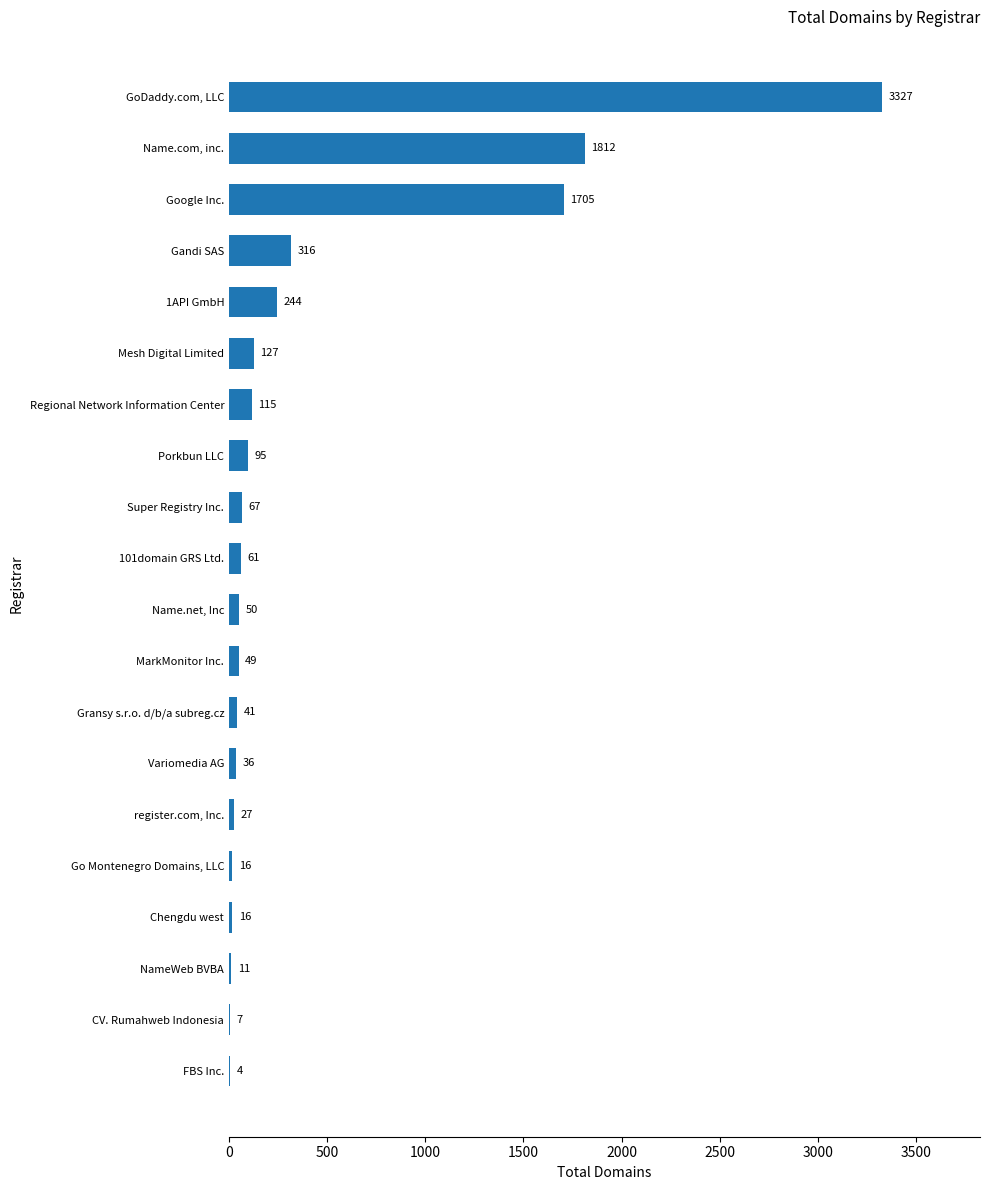

What is the sum of all values?

8126